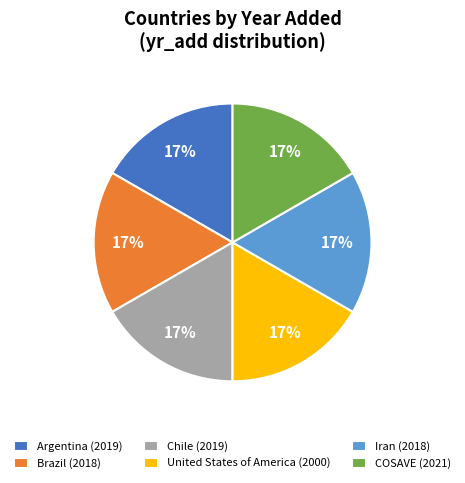

Approximately how many times larger is the value at Iran (2018) compared to United States of America (2000)?

1.0